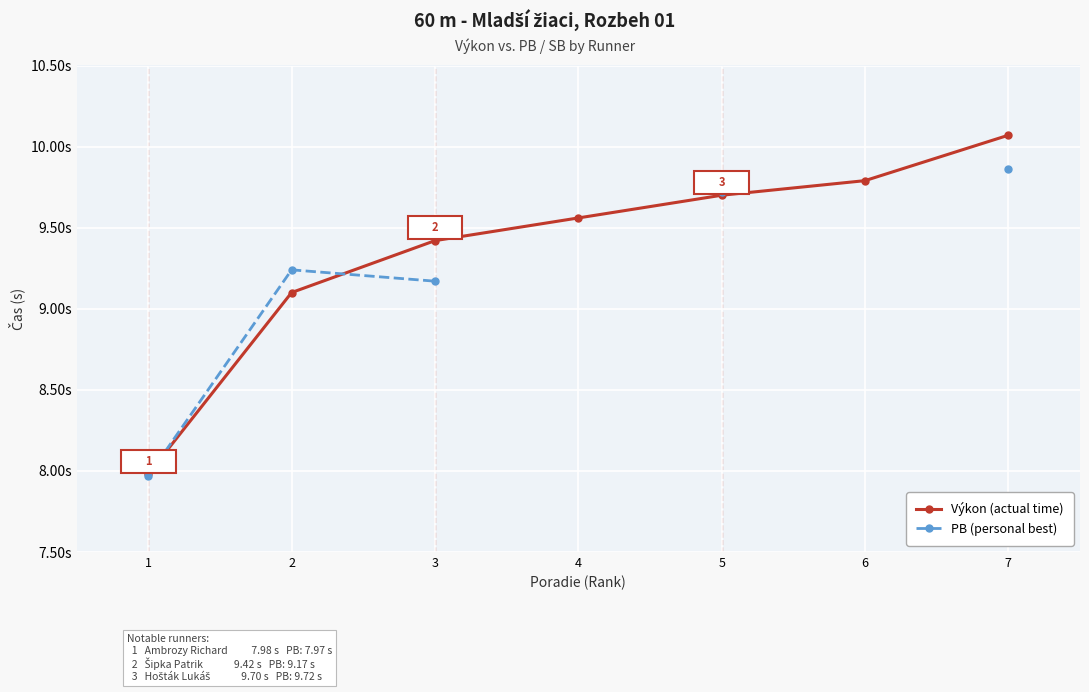

At which label does Výkon (actual time) first exceed 9?

2